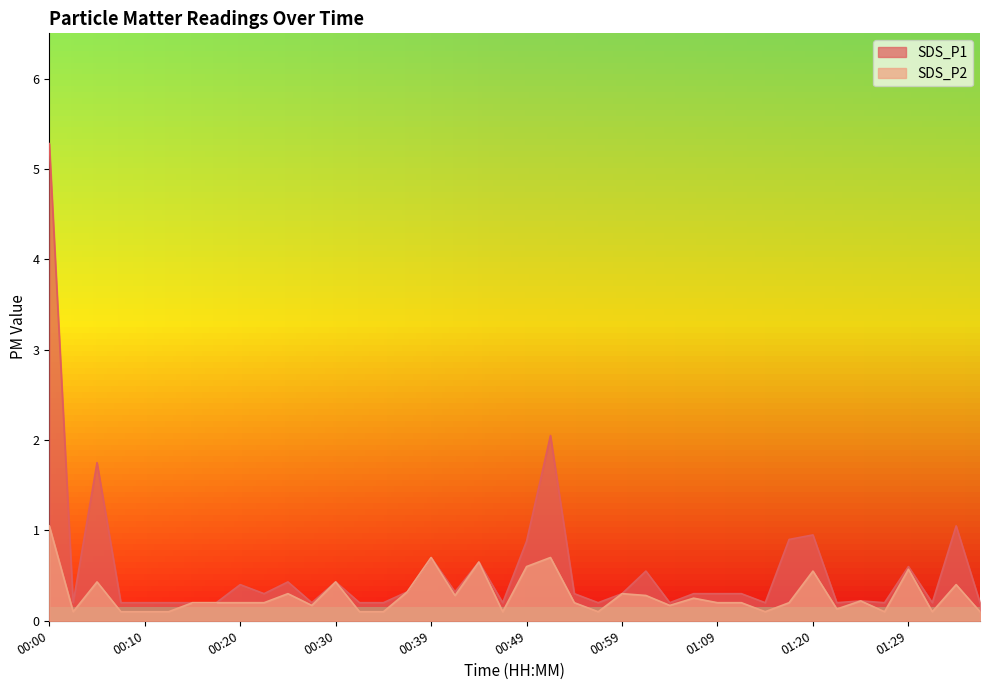

The SDS_P2 series shows 0.0 at 01:14. True or false?

False